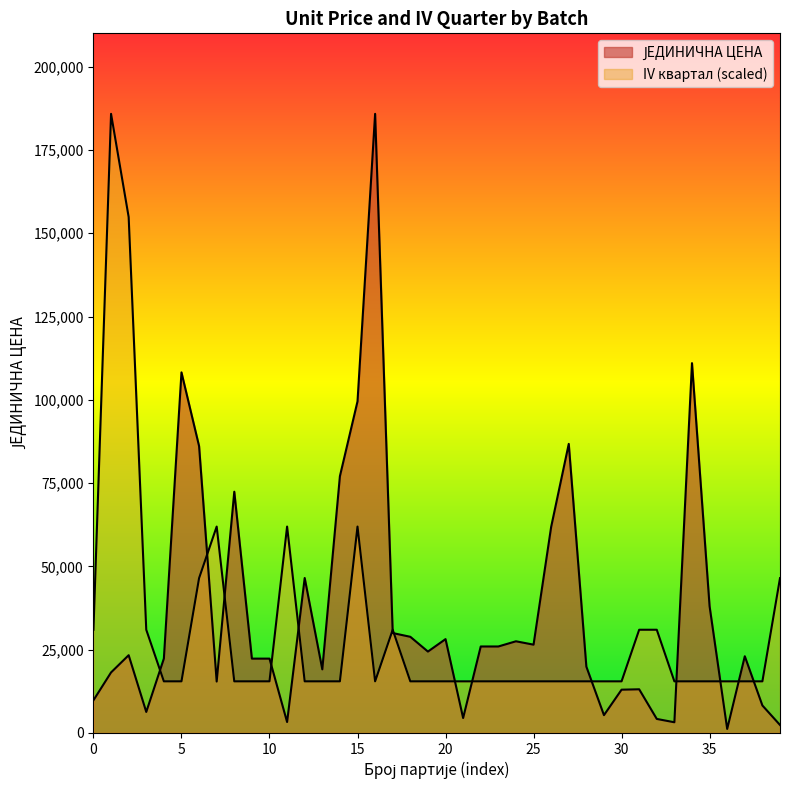

How many lines are shown in the chart?

2